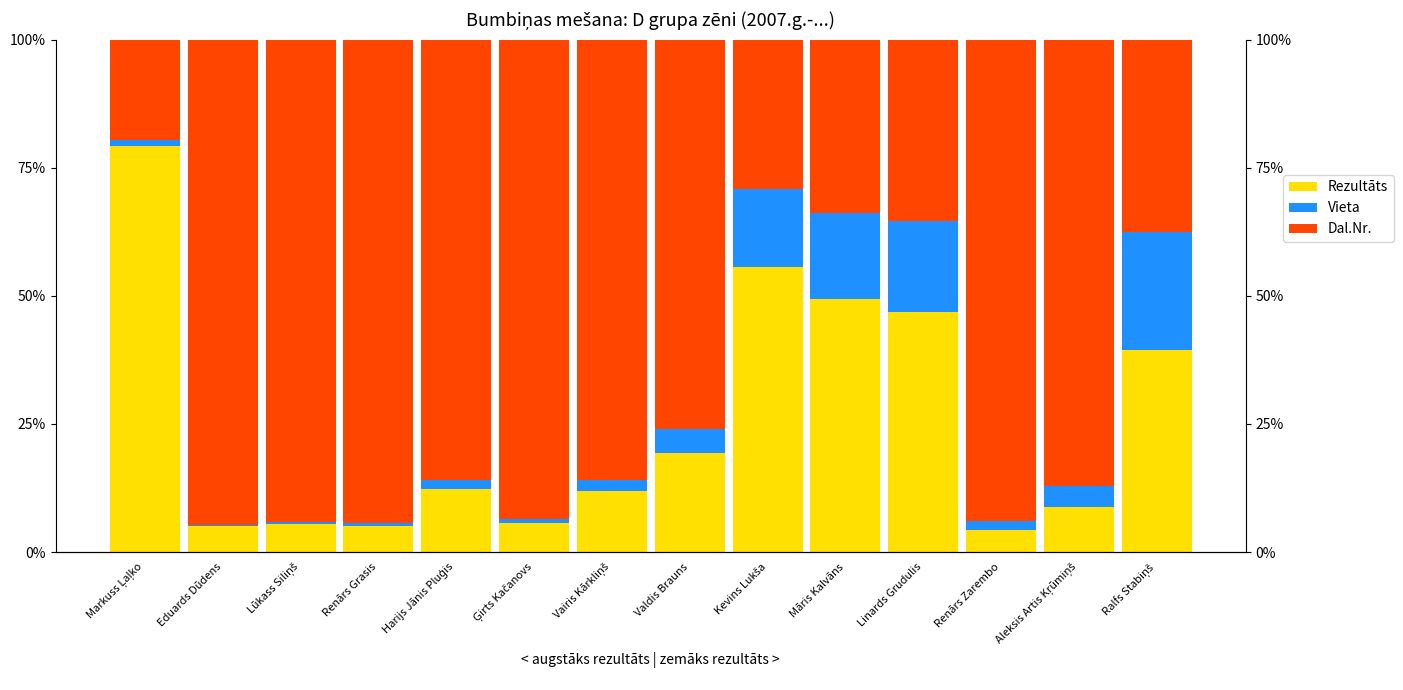

How many groups of bars are there?

14